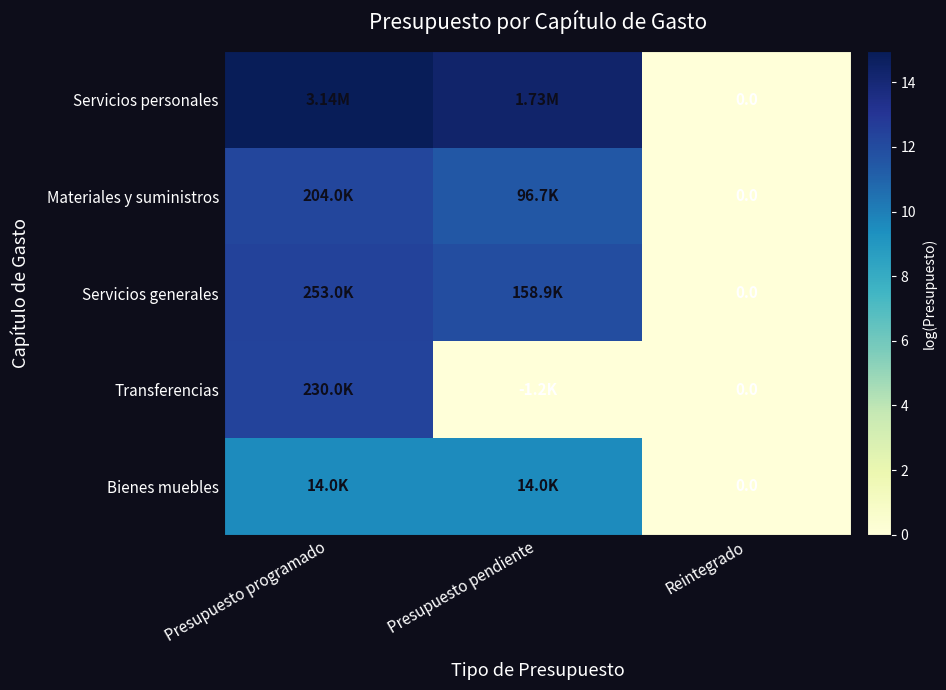

At which label does Transferencias reach its peak?

Presupuesto programado